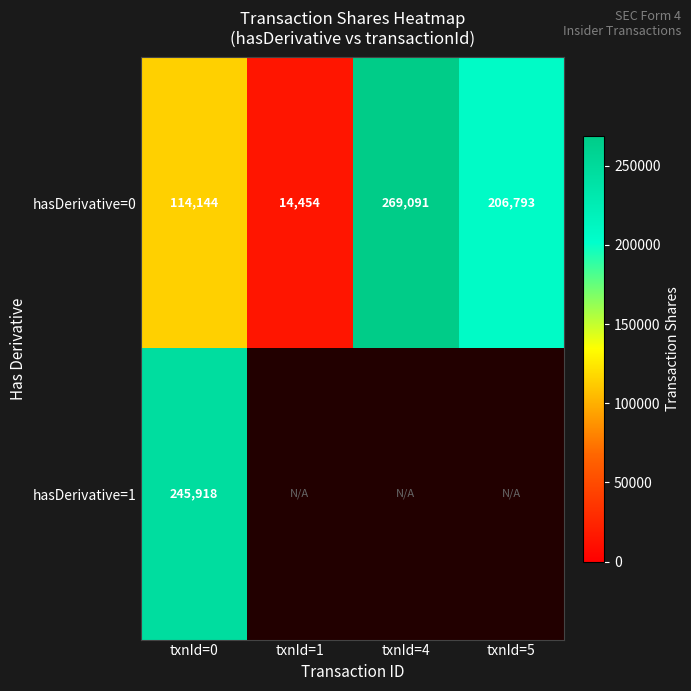

What is the sum of the hasDerivative=0 values at txnId=5 and txnId=1?

221247